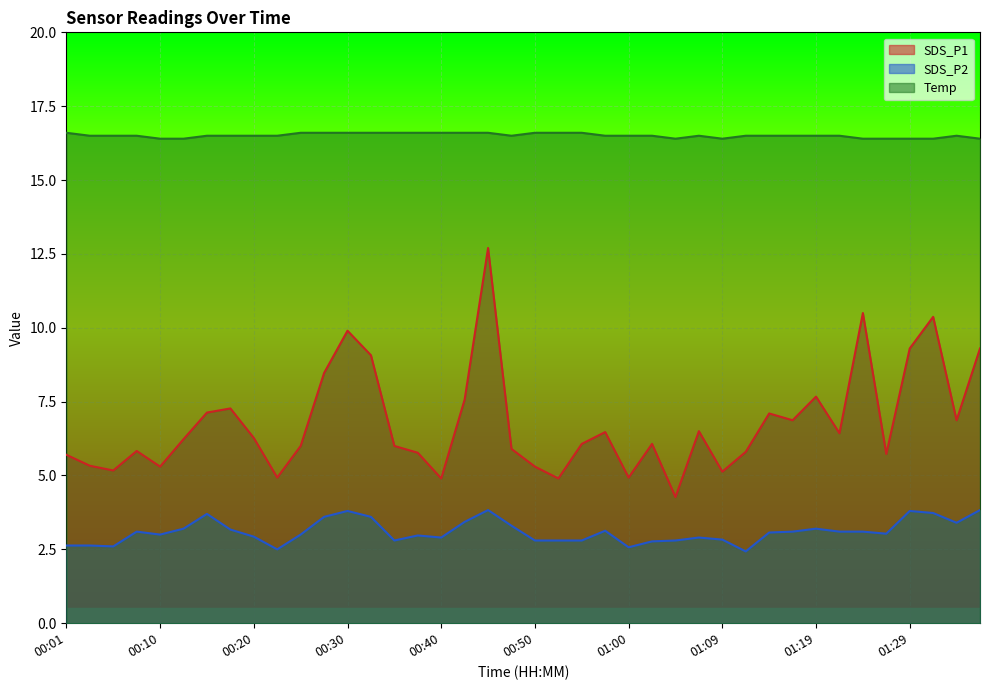

Is the value of SDS_P2 at 00:18 greater than the value of SDS_P1 at 00:55?

No